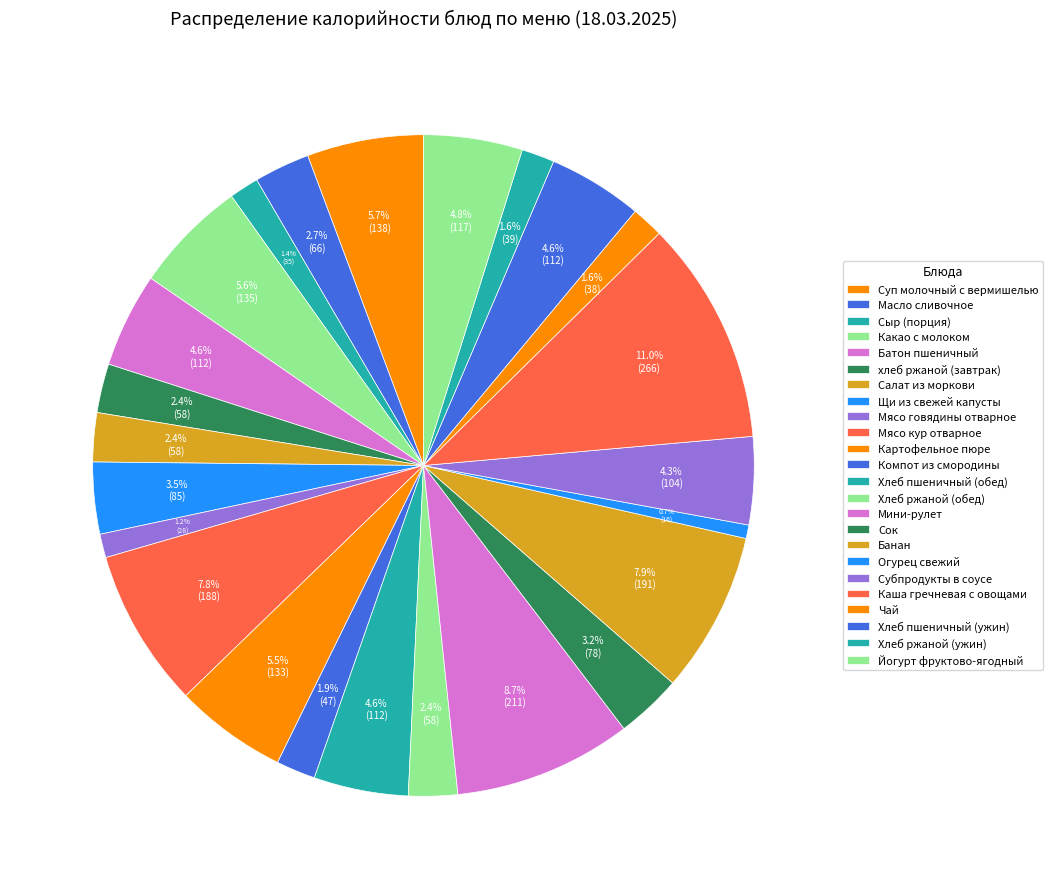

What portion of the pie excludes Картофельное пюре?

94.5%